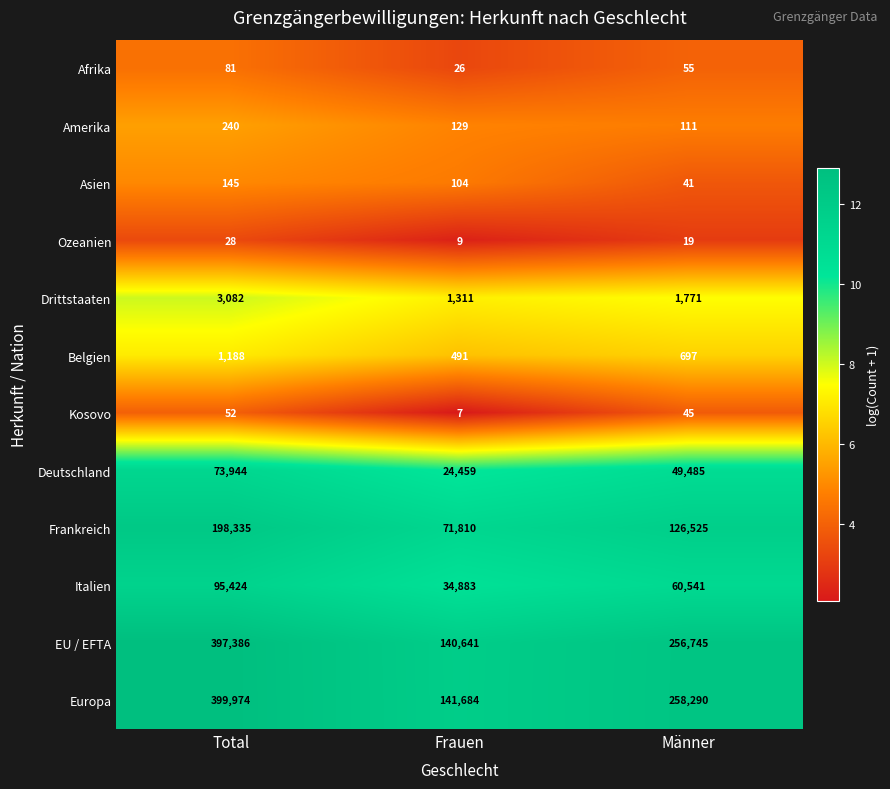

At how many categories does at least one series exceed 12?

3